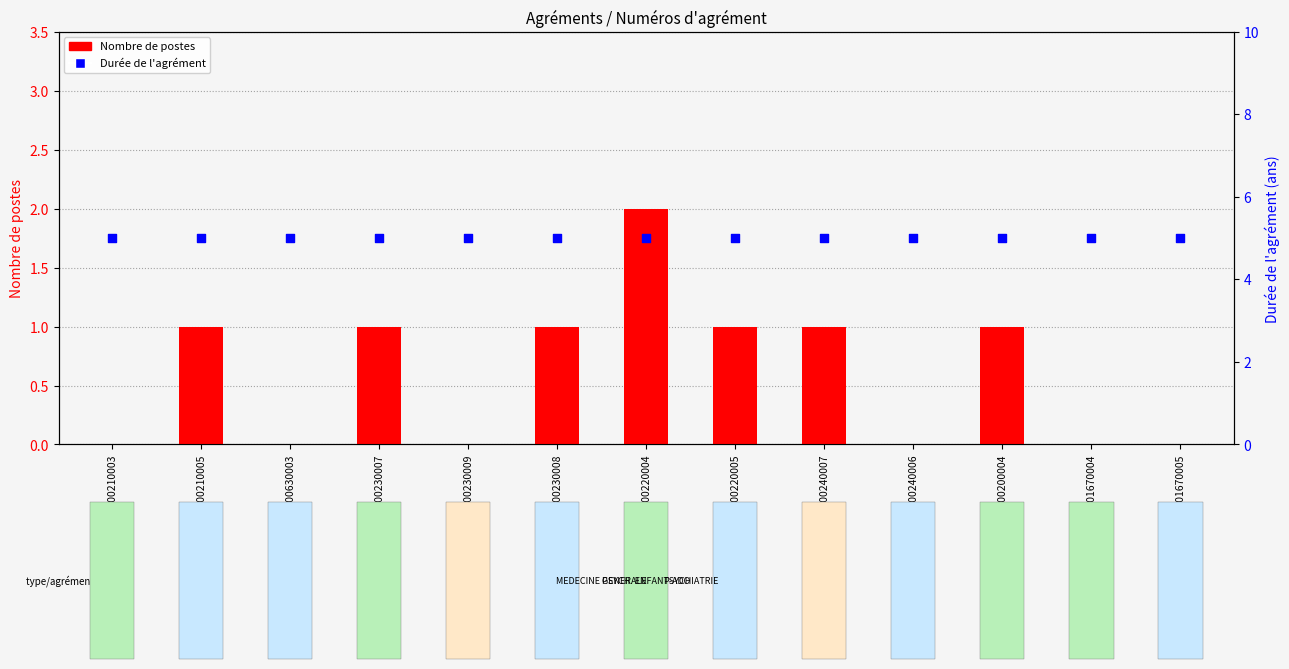

Which series has the largest Y range (max minus min)?

Nombre de postes